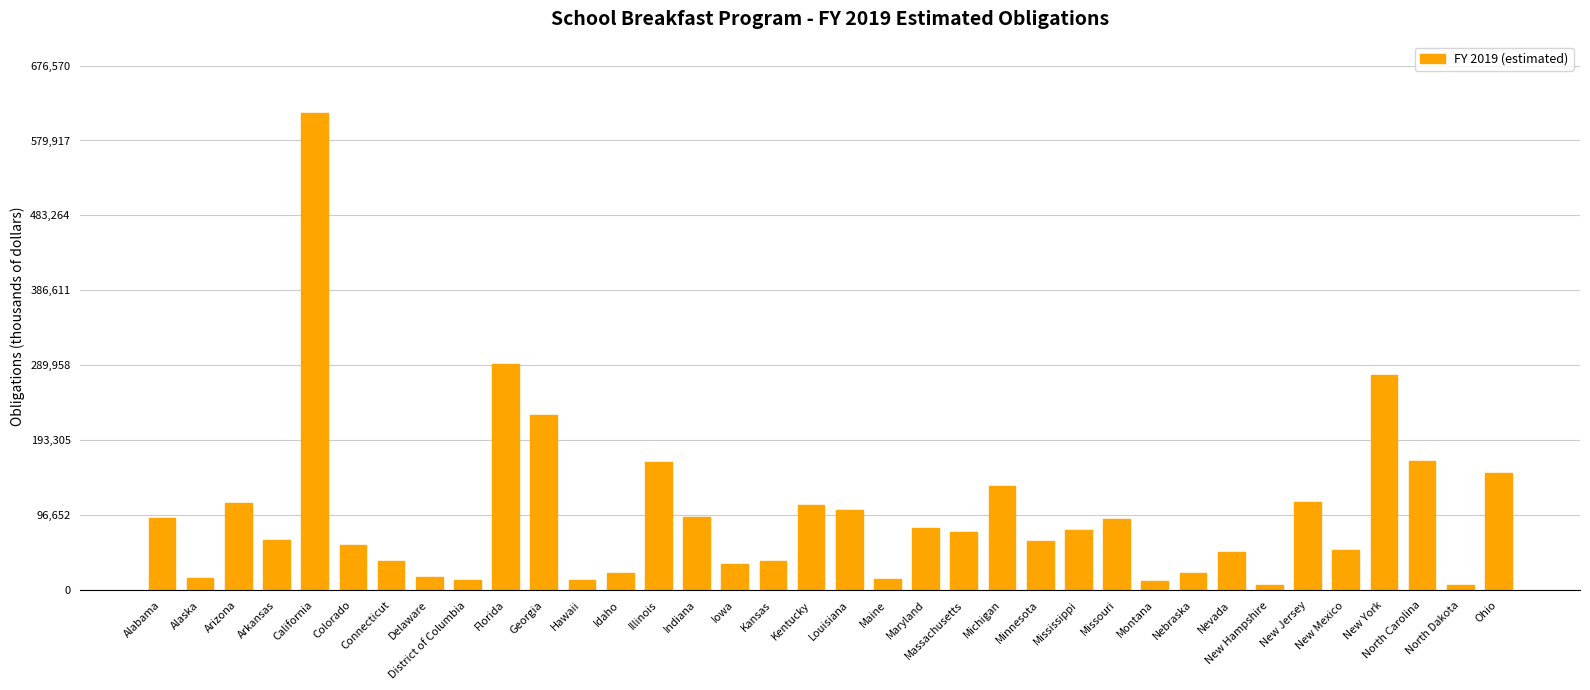

What is the change in value from Florida to Maine?

-276979